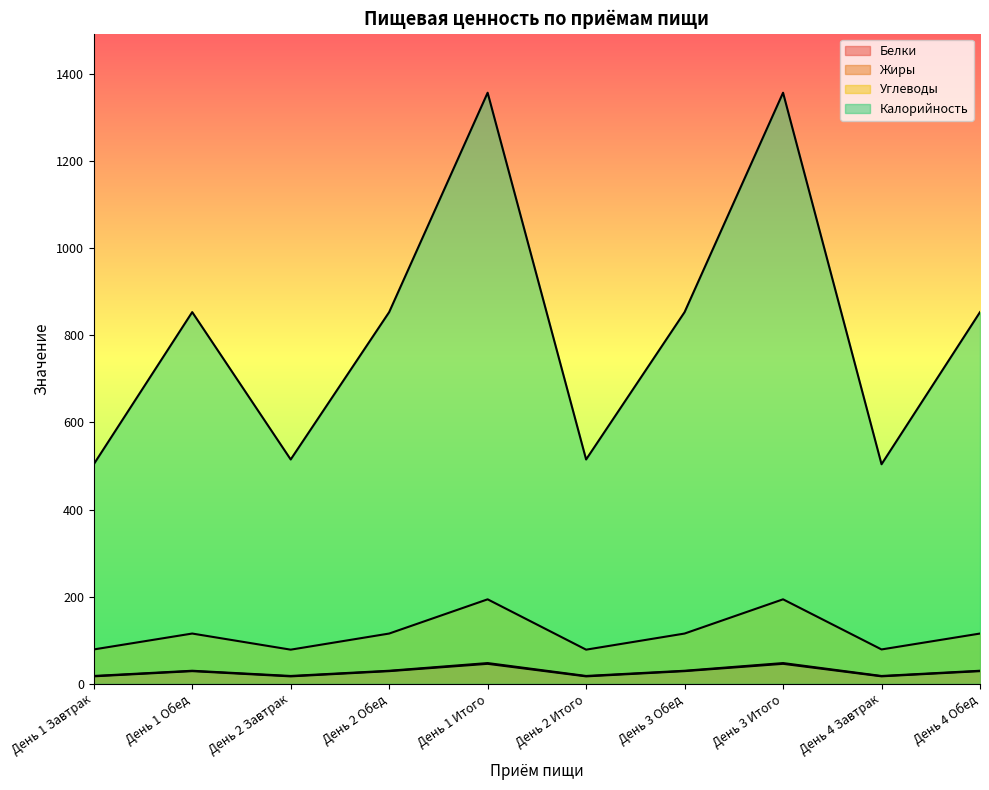

At which category is the sum across all series the highest?

День 1 Итого